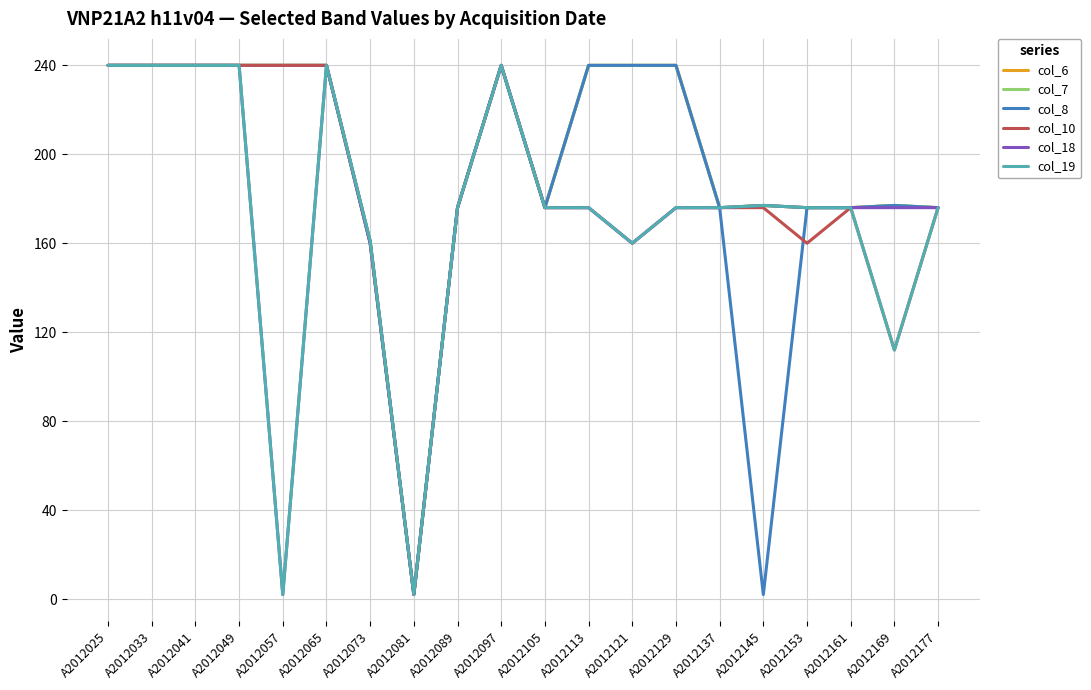

At how many categories does at least one series exceed 94?

19